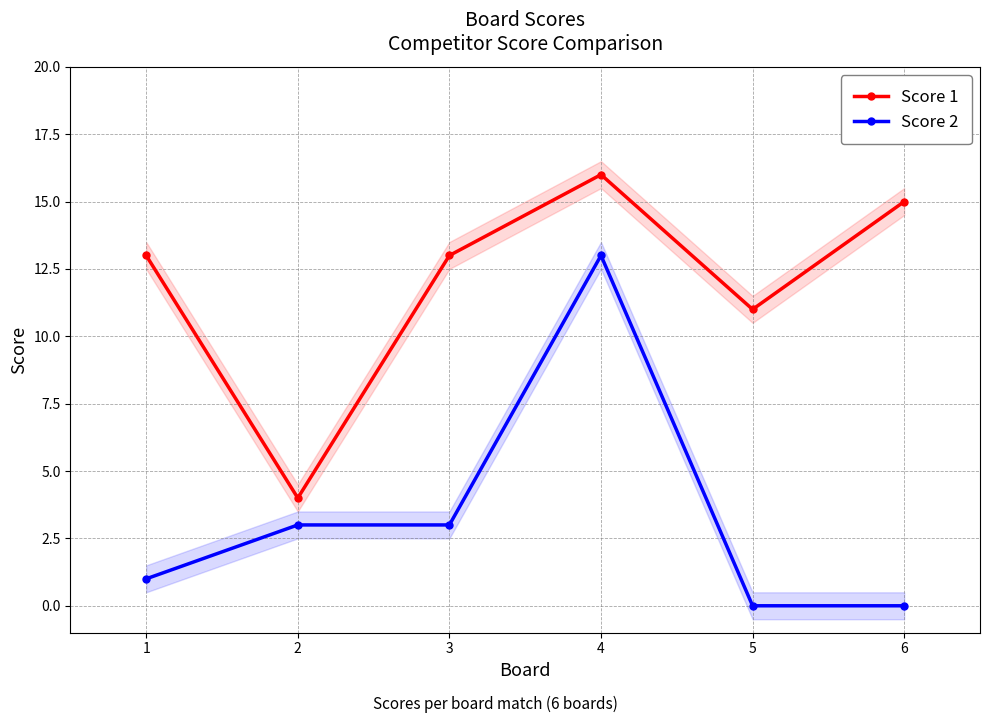

True or false: Score 2 and Score 1 cross at least once.

False